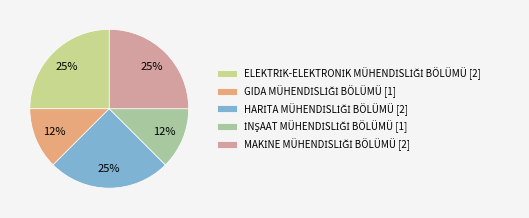

To the nearest percent, what is the average slice percentage?

20%